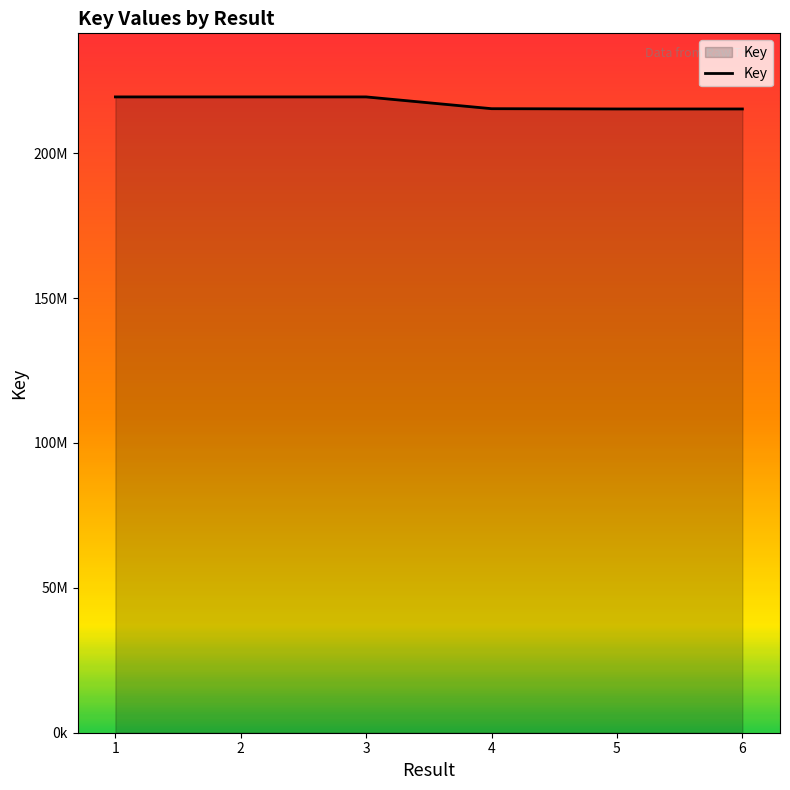

What is the change in value from 1 to 4?

-4062857